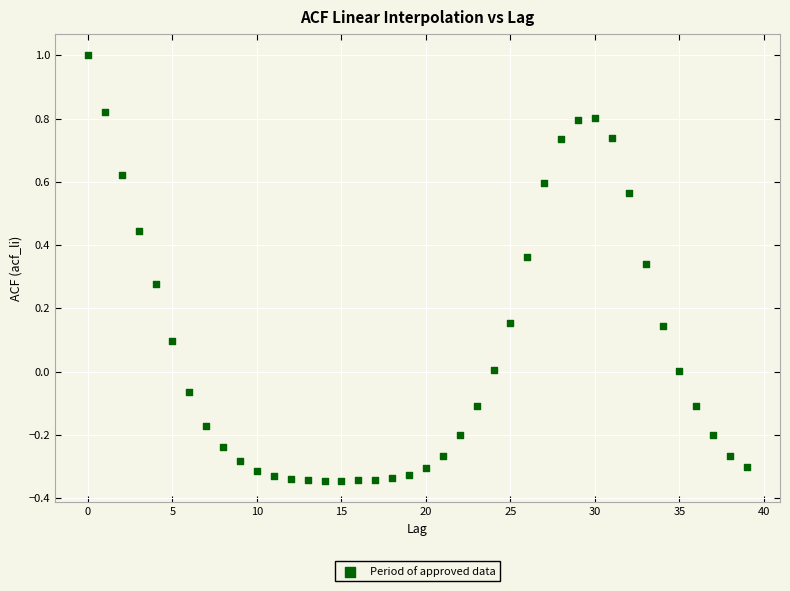

What is the range of Y values (max minus min)?

1.3